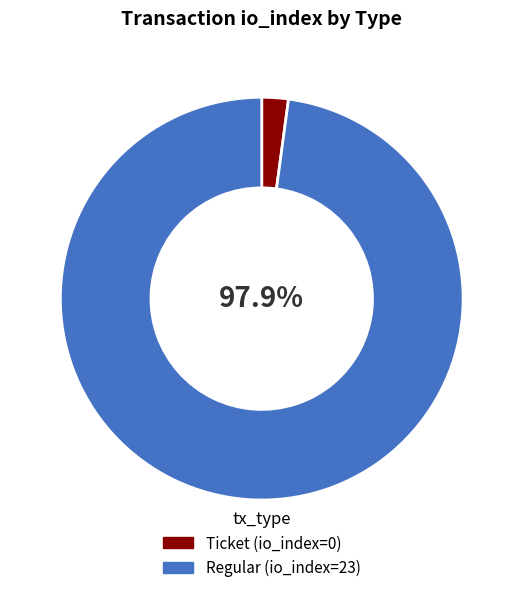

To the nearest percent, what is the difference between the Ticket (io_index=0) and Regular (io_index=23) slice percentages?

96%